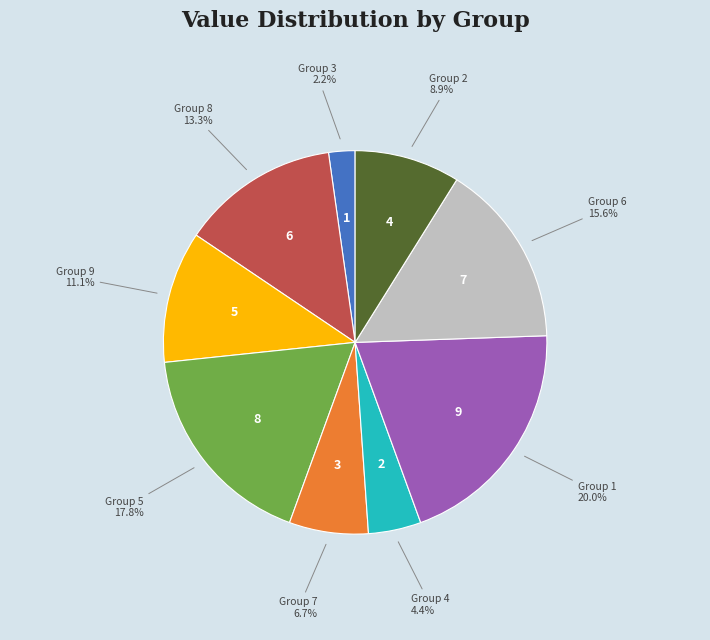

Is there any slice that represents more than half of the pie?

No